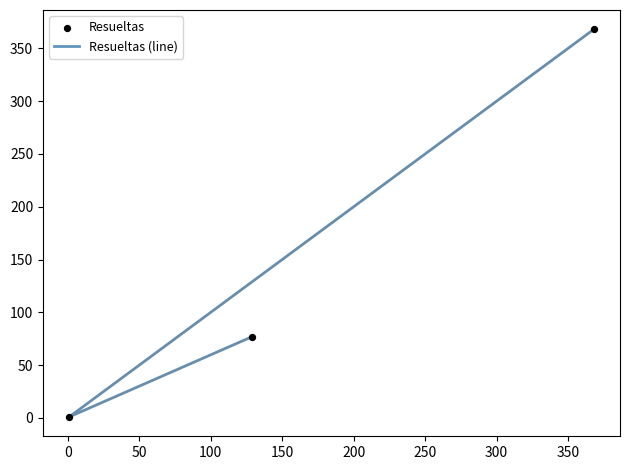

Which series has the largest total across all categories?

Resueltas (line)